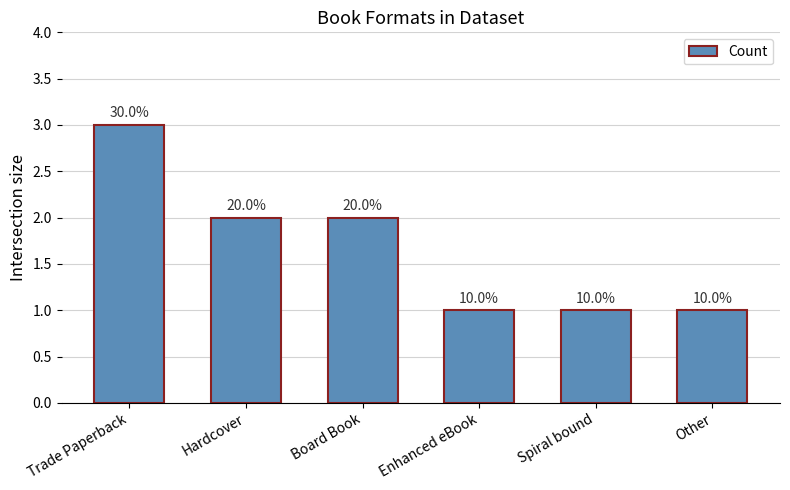

What is the value of the 4th bar from the left?

1